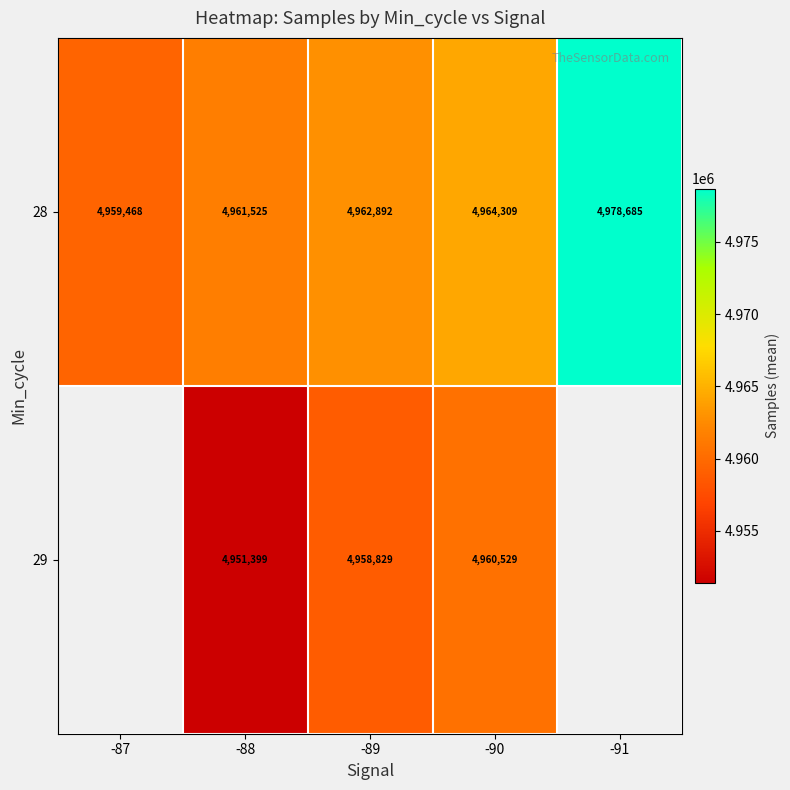

At -88, list the series in order from smallest to largest.

29, 28